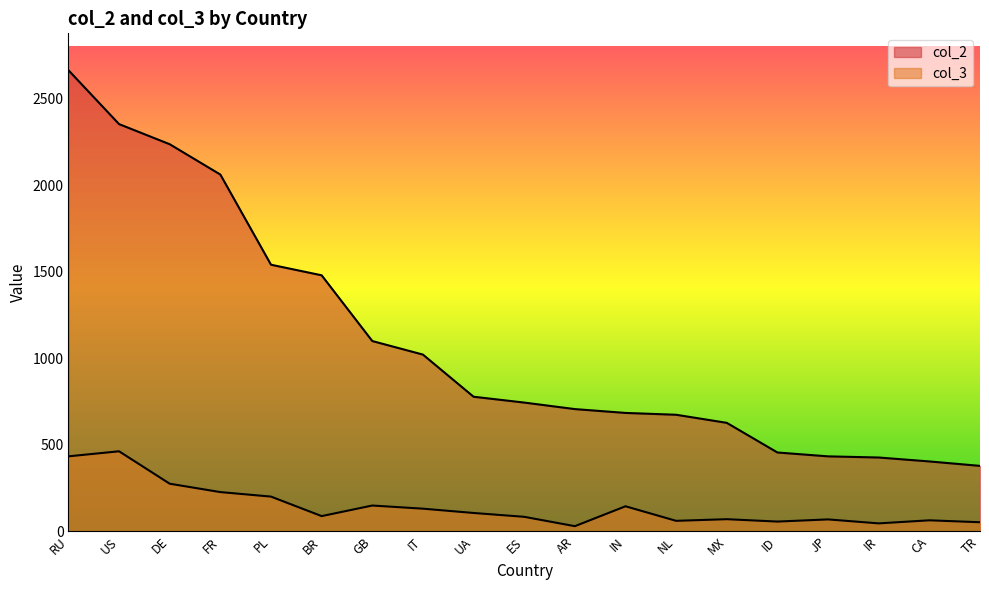

What is the total value across all series at ID?

510.6